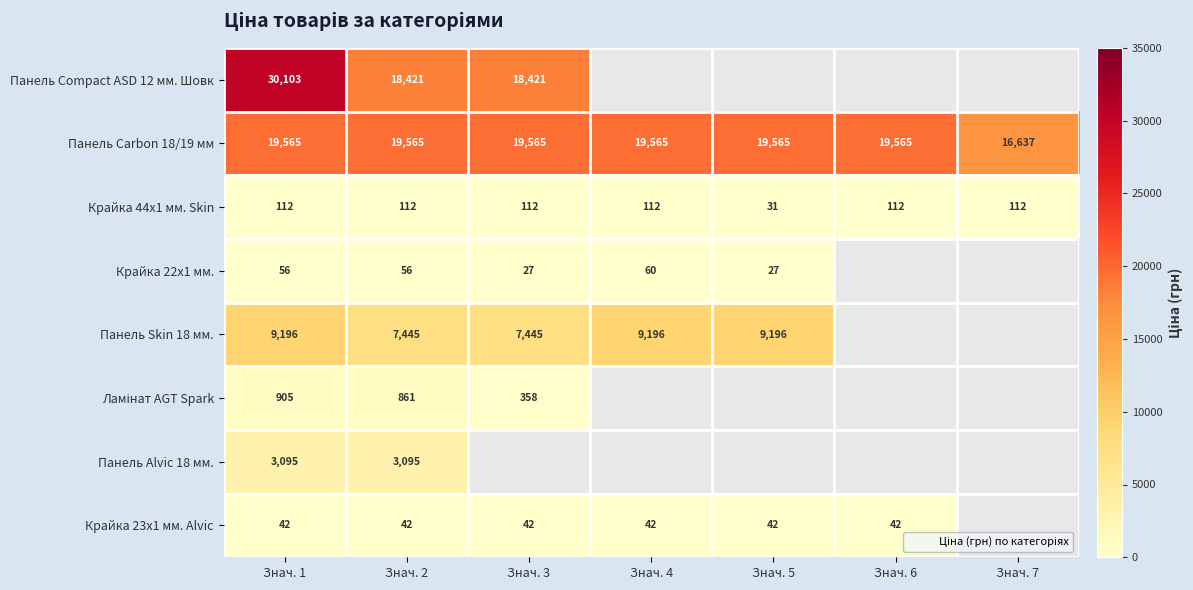

Which series has the widest spread of values?

Панель Сompact ASD 12 мм. Шовк